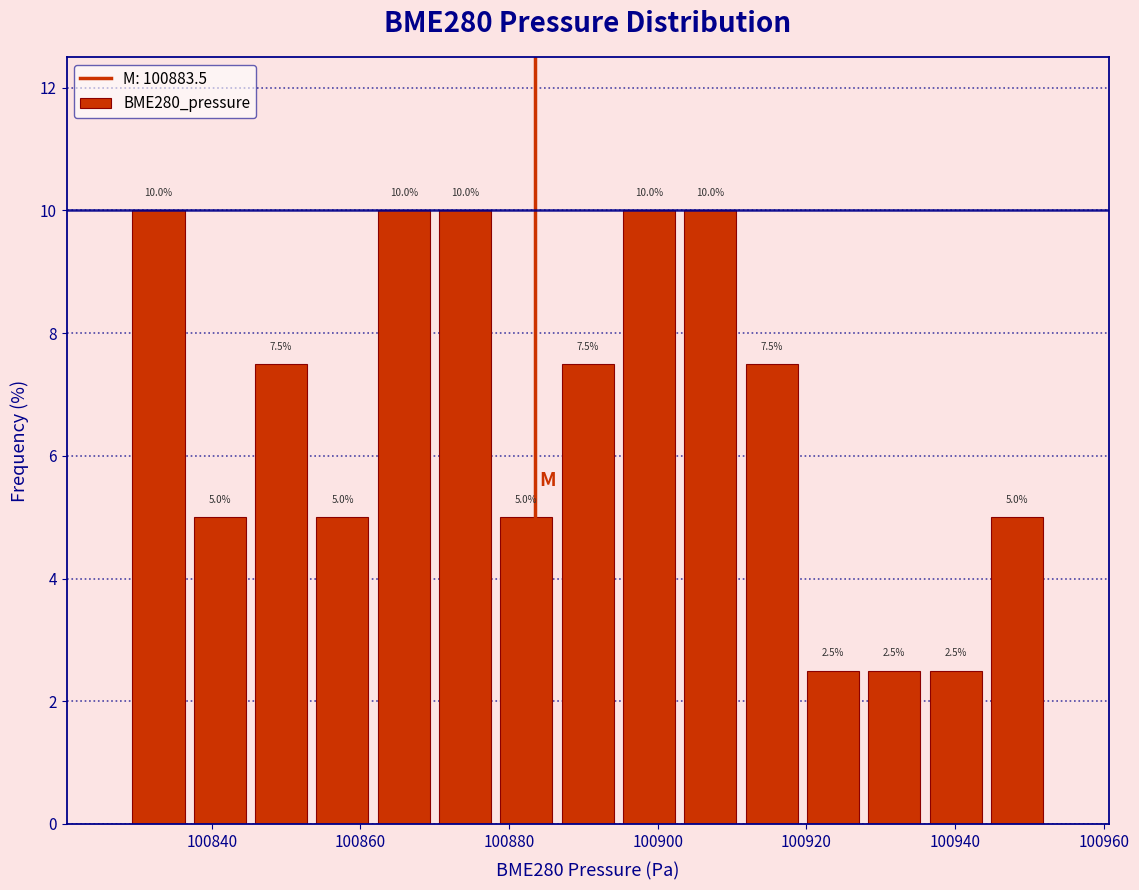

Reading left to right, list every bar in this chart as the range it spans on the x-axis followed by its height. The bar edges are not printed on the chart, so give them approximately, as read against the axis.

100828 to 100836: 10.0
100836 to 100846: 5.0
100846 to 100854: 7.5
100854 to 100862: 5.0
100862 to 100870: 10.0
100870 to 100878: 10.0
100878 to 100886: 5.0
100886 to 100894: 7.5
100894 to 100902: 10.0
100902 to 100912: 10.0
100912 to 100920: 7.5
100920 to 100928: 2.5
100928 to 100936: 2.5
100936 to 100944: 2.5
100944 to 100952: 5.0